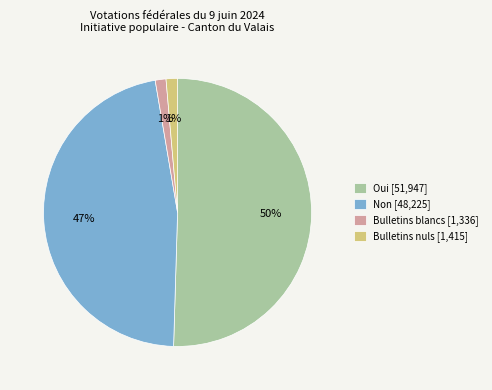

Which category has the biggest portion of the pie?

Oui